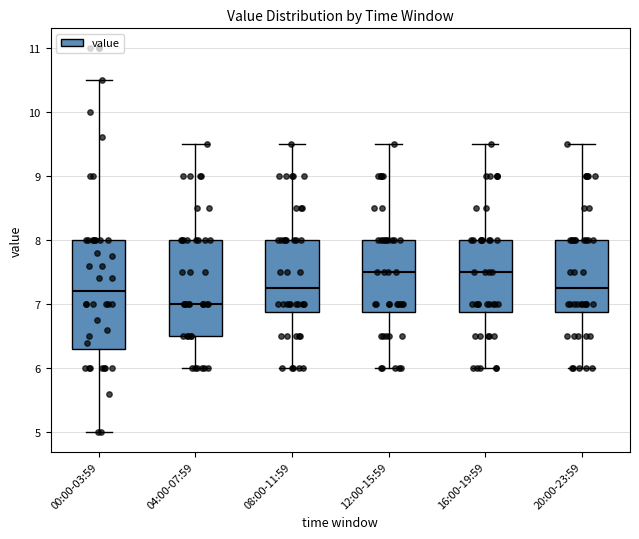

Where is the lower edge of the box for 12:00-15:59 on the y-axis? The values are not printed on the chart, so give them approximately, as read against the axis.

6.9